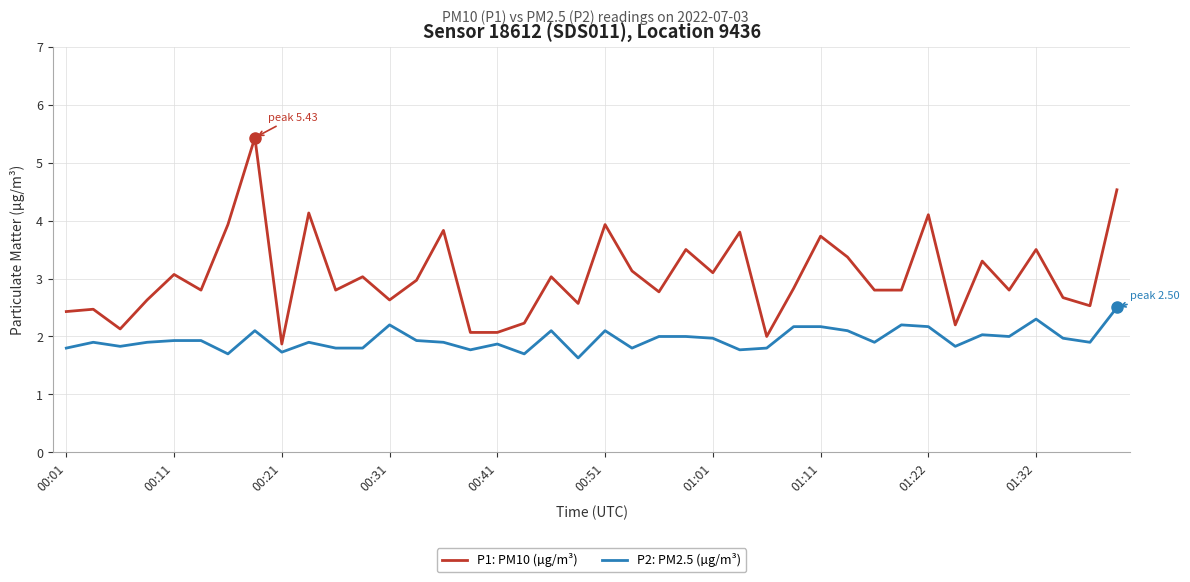

Which series has the largest total across all categories?

P1: PM10 (µg/m³)